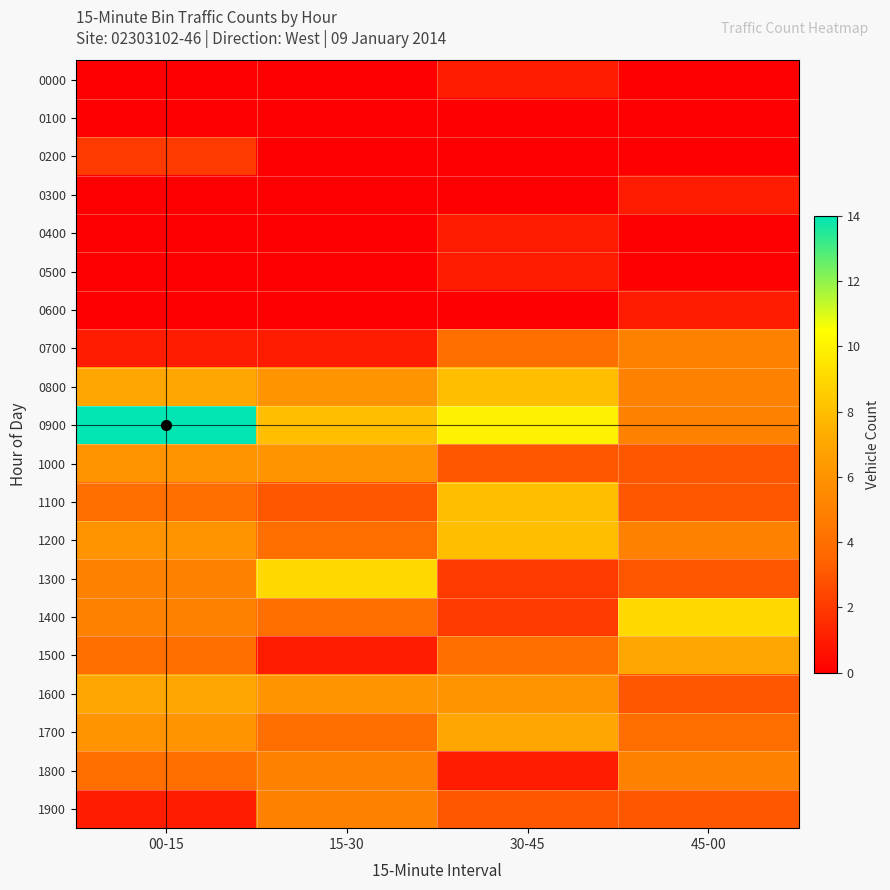

What is the maximum value shown in the chart?

14